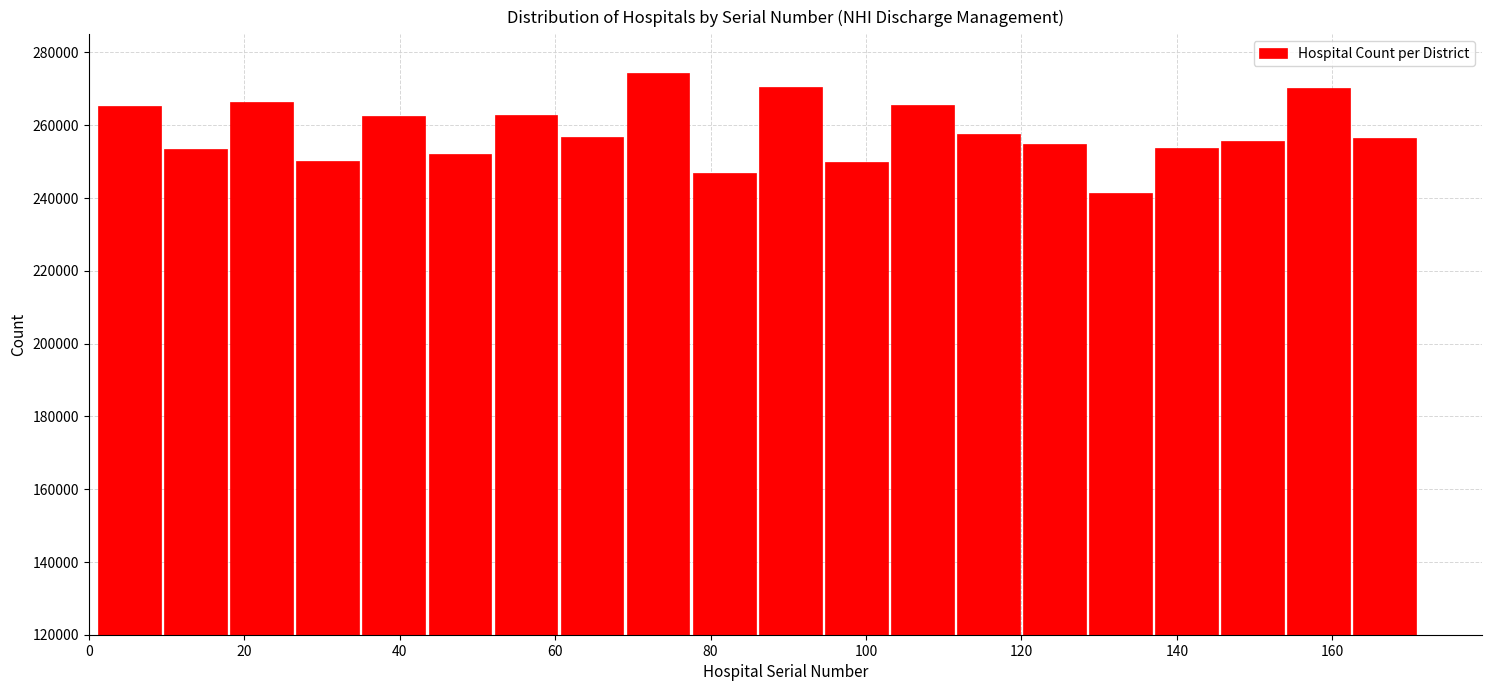

Reading left to right, list every bar in this chart as the range it spans on the x-axis followed by its height. Neither the bar edges nor the heights are printed on the chart, so give them approximately, as read against the axes.

1.0 to 9.5: 266000
9.5 to 18.0: 254000
18.0 to 26.5: 266000
26.5 to 35.0: 250000
35.0 to 43.5: 262000
43.5 to 52.0: 252000
52.0 to 60.5: 262000
60.5 to 69.0: 256000
69.0 to 77.5: 274000
77.5 to 86.0: 246000
86.0 to 94.5: 270000
94.5 to 103.0: 250000
103.0 to 111.5: 266000
111.5 to 120.0: 258000
120.0 to 128.5: 254000
128.5 to 137.0: 242000
137.0 to 145.5: 254000
145.5 to 154.0: 256000
154.0 to 162.5: 270000
162.5 to 171.0: 256000